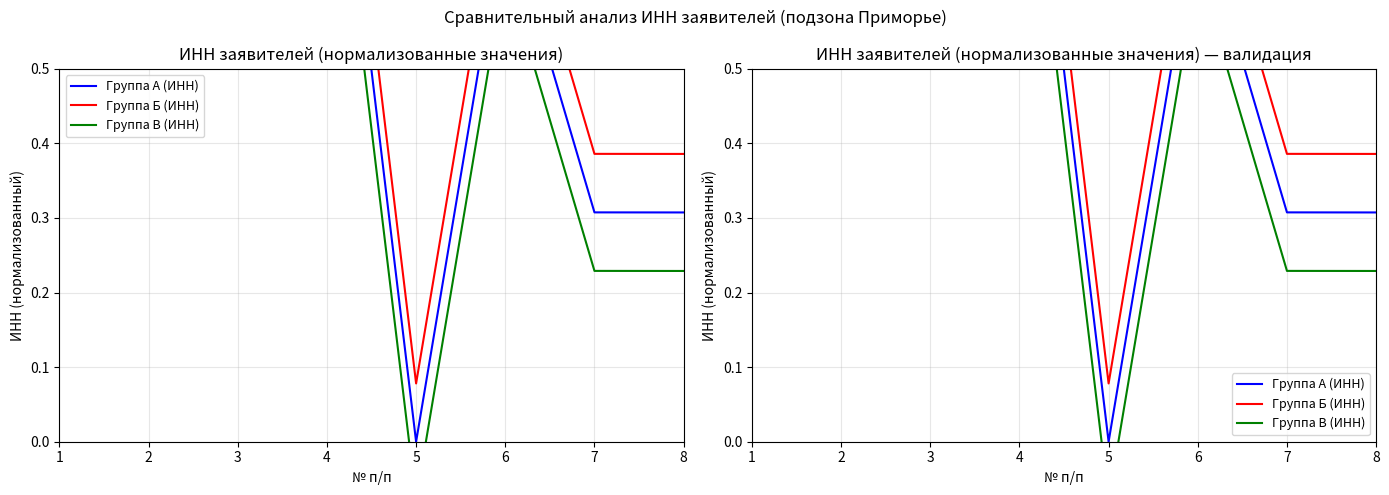

Count the number of categories in the chart.

8